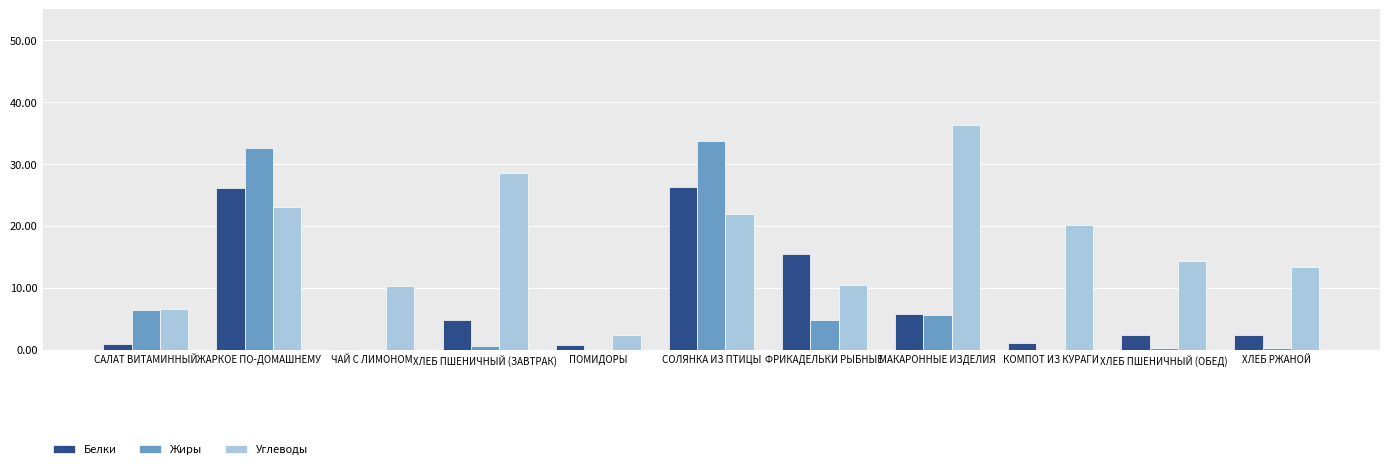

The value of Углеводы at СОЛЯНКА ИЗ ПТИЦЫ is 14.5. True or false?

False